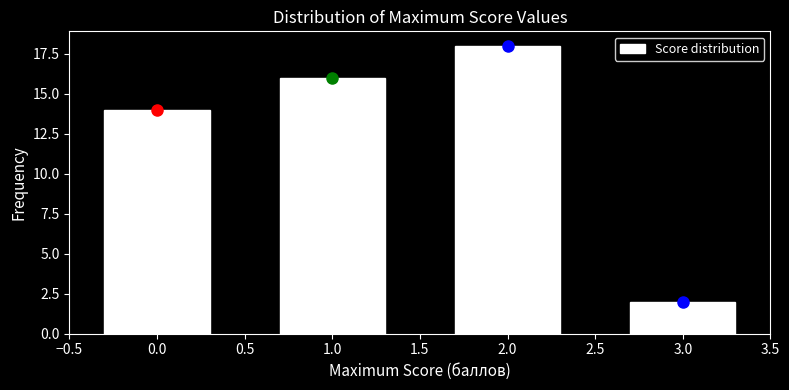

Reading left to right, what are all the values shown in this chart?

14	16	18	2